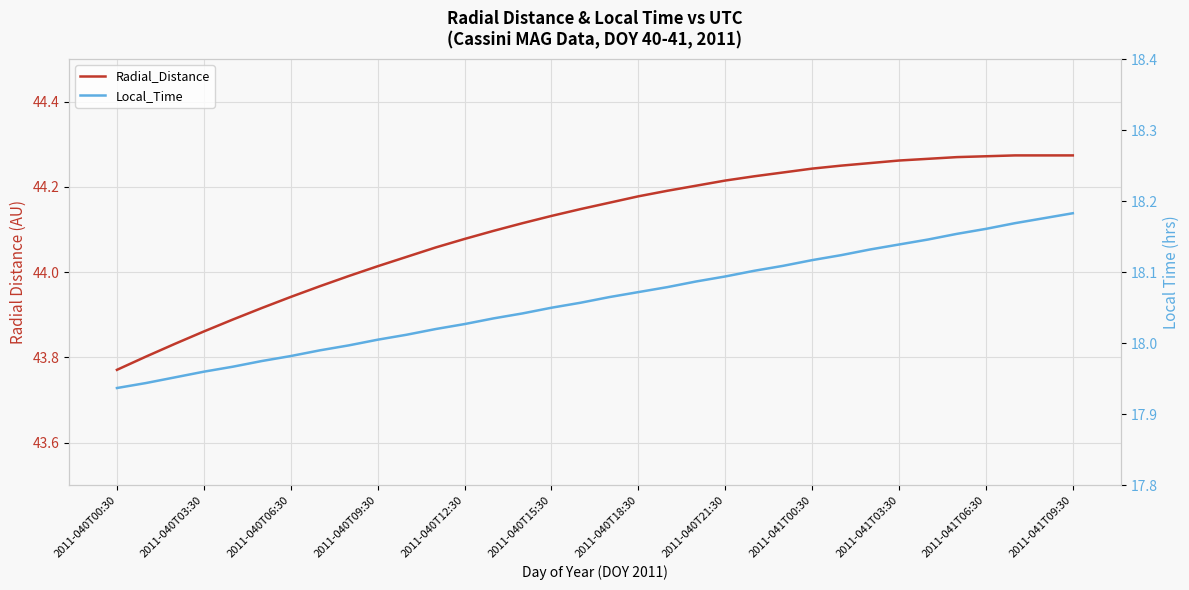

What is the sum of all Local_Time values?

614.1